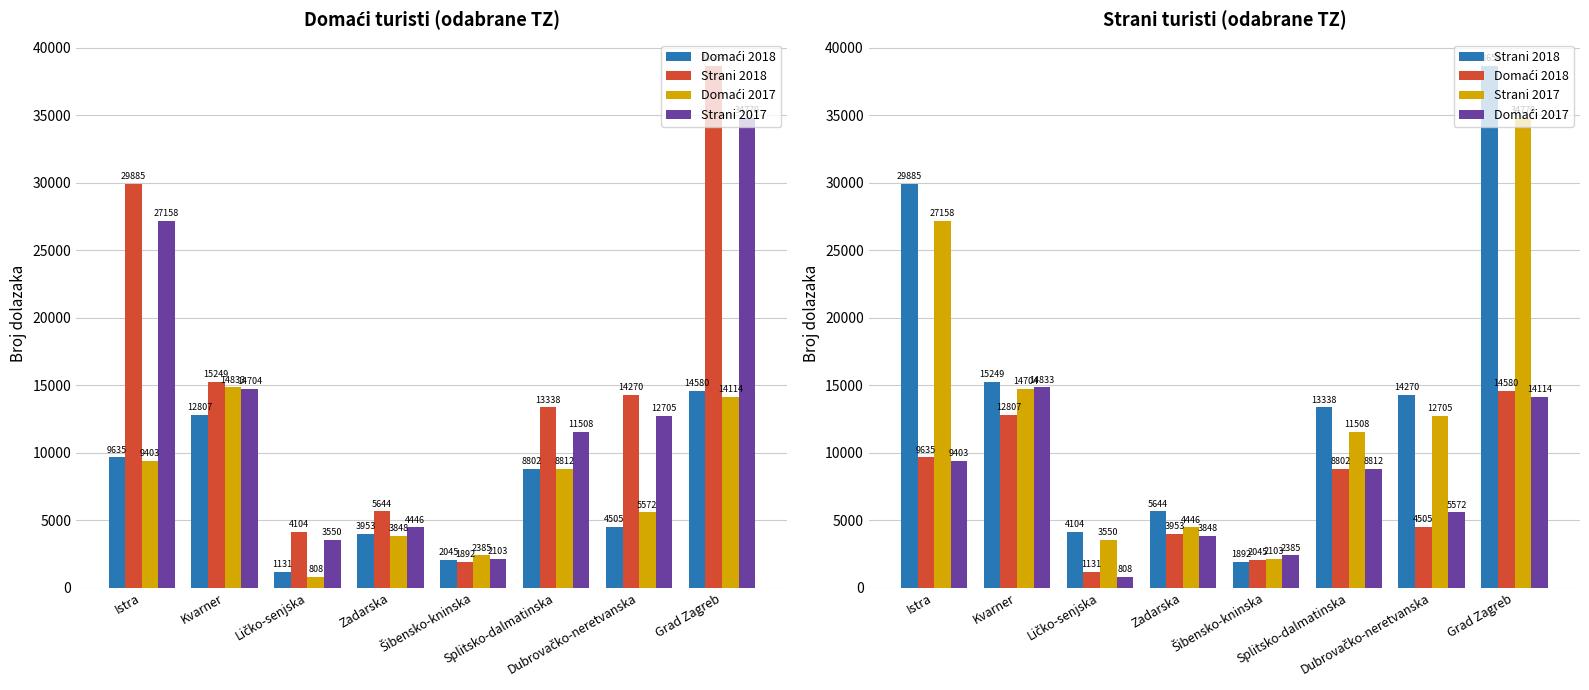

What is the greatest value displayed?

38654